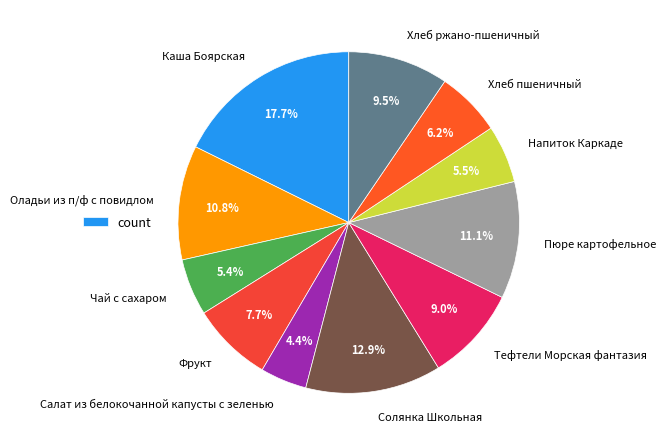

True or false: Фрукт accounts for 8% of the total.

True